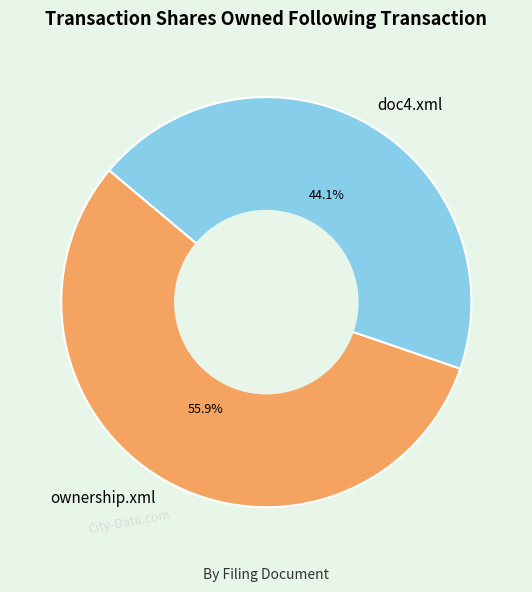

Which category has the smallest portion of the pie?

doc4.xml